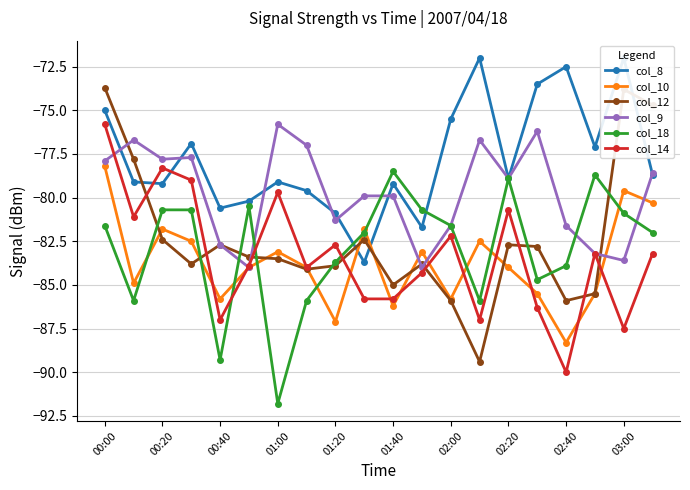

The col_8 series shows -77.1 at 17. True or false?

True